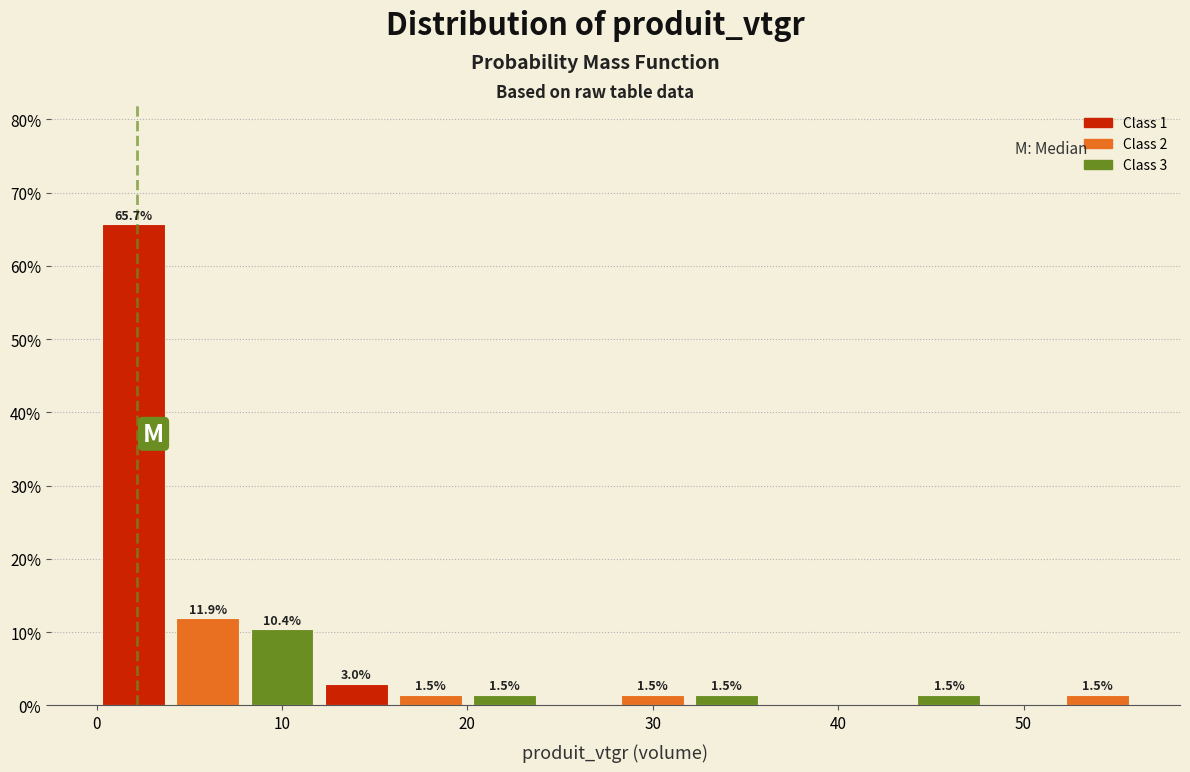

Read against the x-axis, roughly where is the centre of the tallest bar?

2